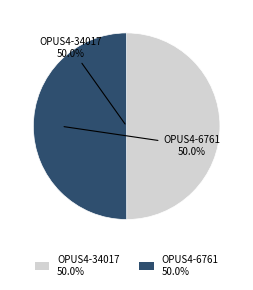

What is the ratio of the value at OPUS4-6761 to the value at OPUS4-34017?

1.0